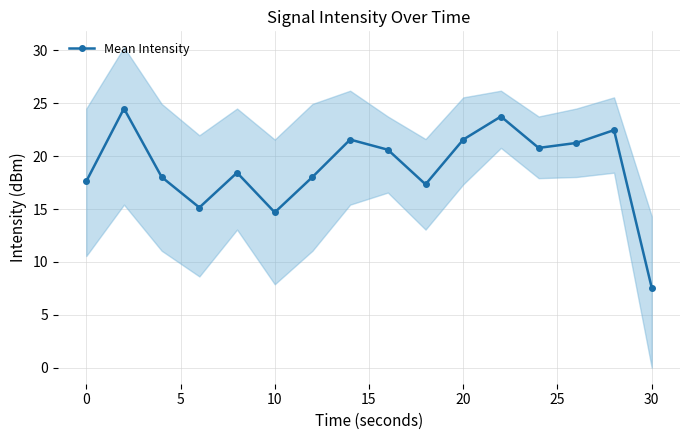

Reading left to right, extract all data points from this chart.

17.6	24.5	18.0	15.1	18.4	14.7	18.0	21.6	20.6	17.3	21.6	23.7	20.8	21.2	22.5	7.6